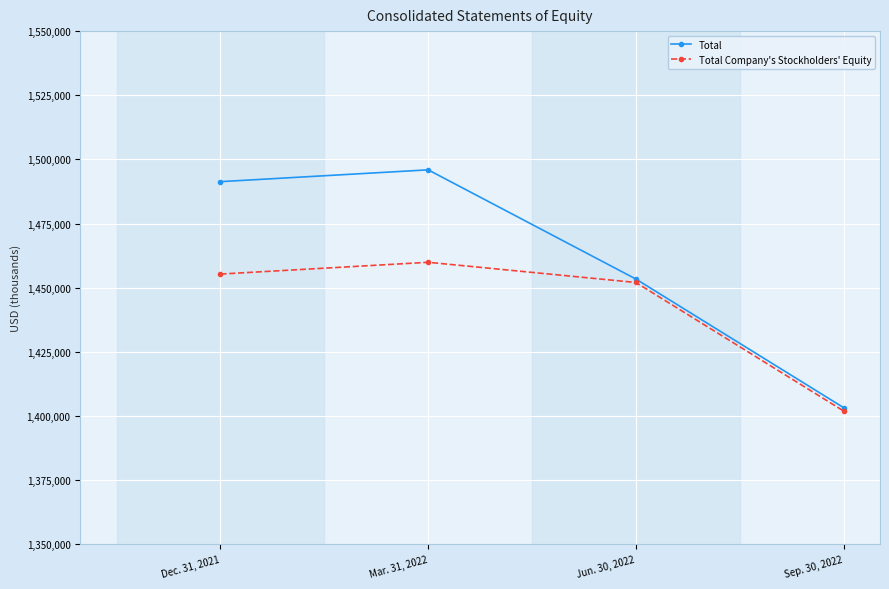

At which label is Total Company's Stockholders' Equity closest to 1430891?

Jun. 30, 2022